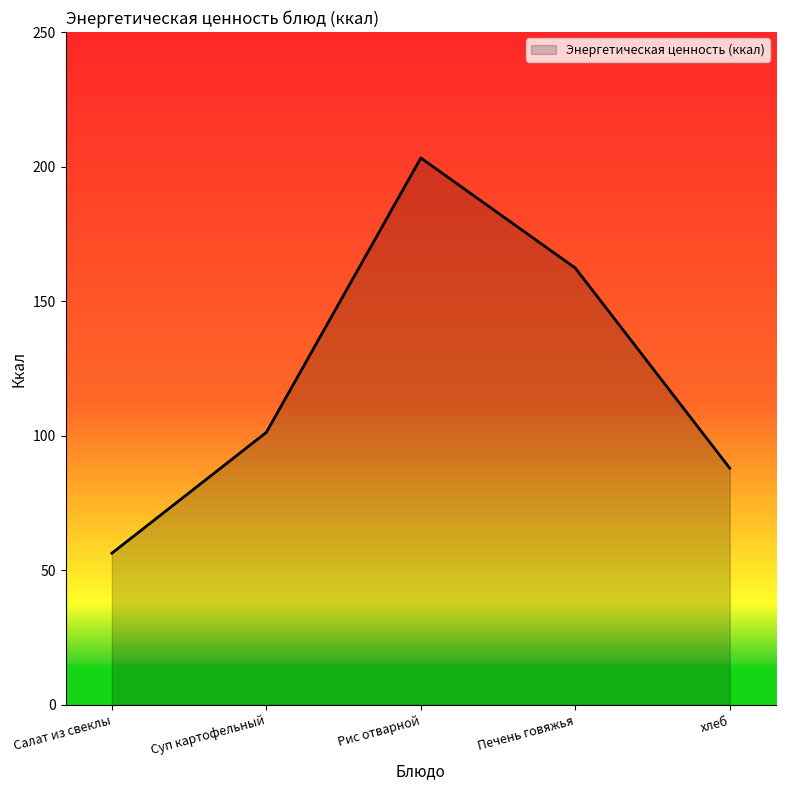

What is the change in value from Салат из свеклы to хлеб?

+31.6